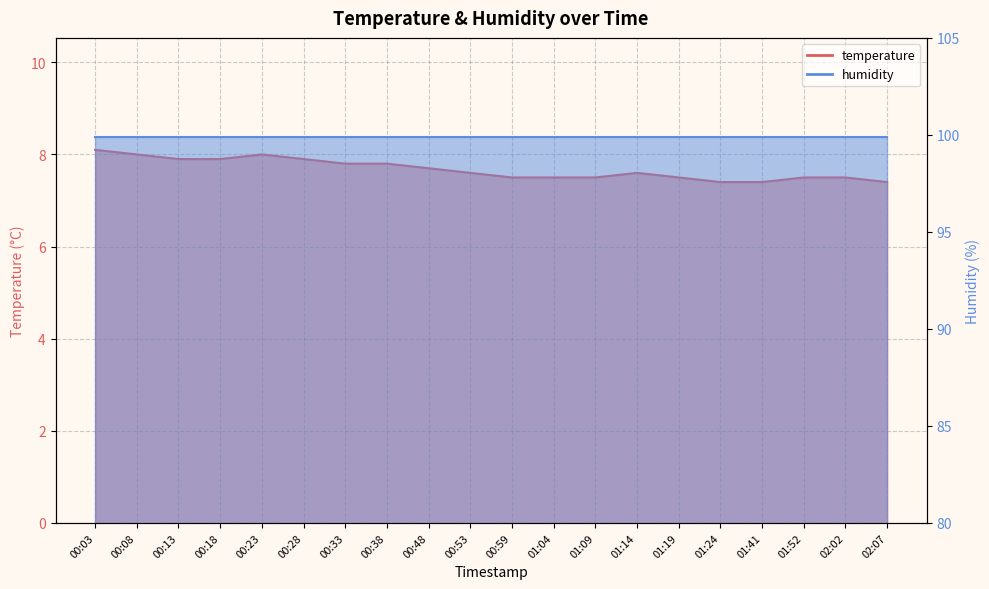

True or false: the data shows 4.3 at 00:53.

False